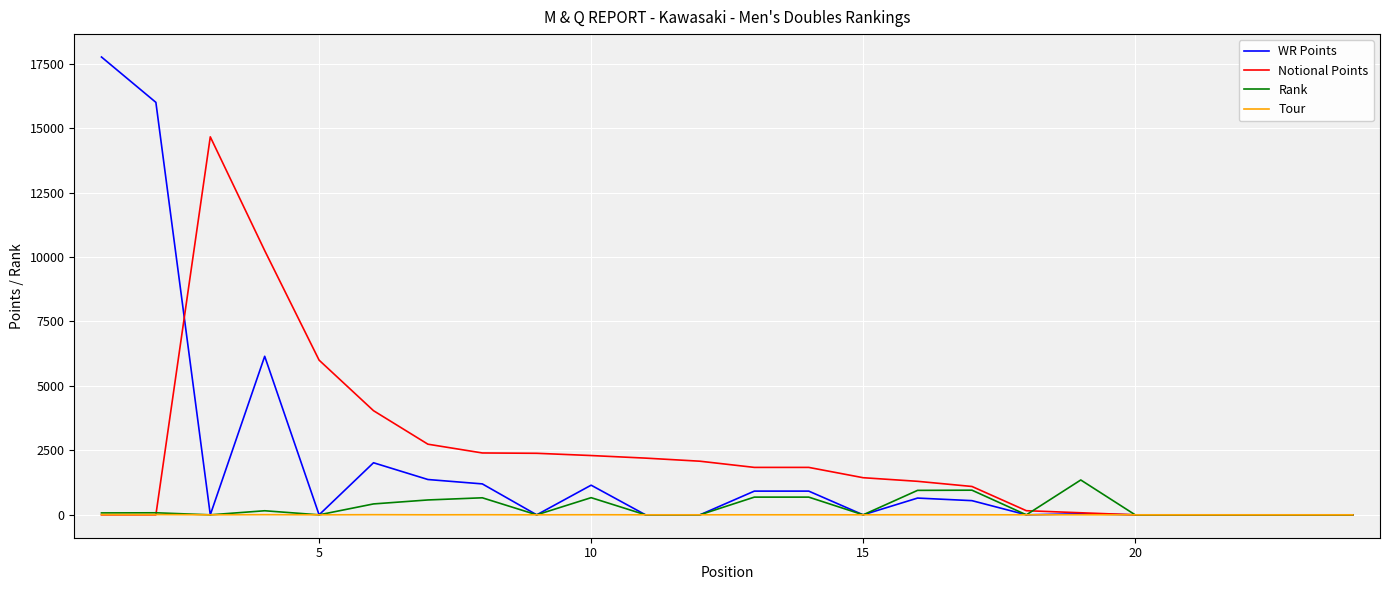

List the series in order of their peak value, lowest first.

Tour, Rank, Notional Points, WR Points